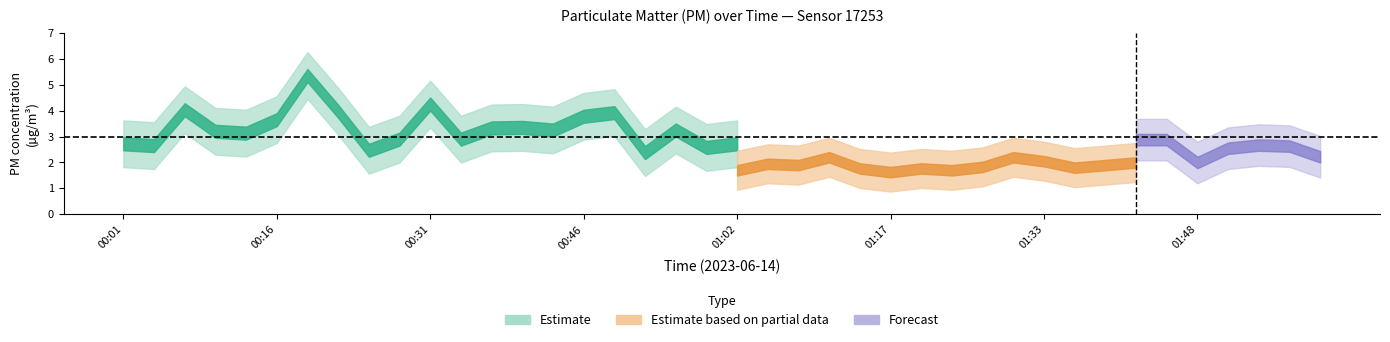

True or false: P1 has more than 1 interior local peaks.

True